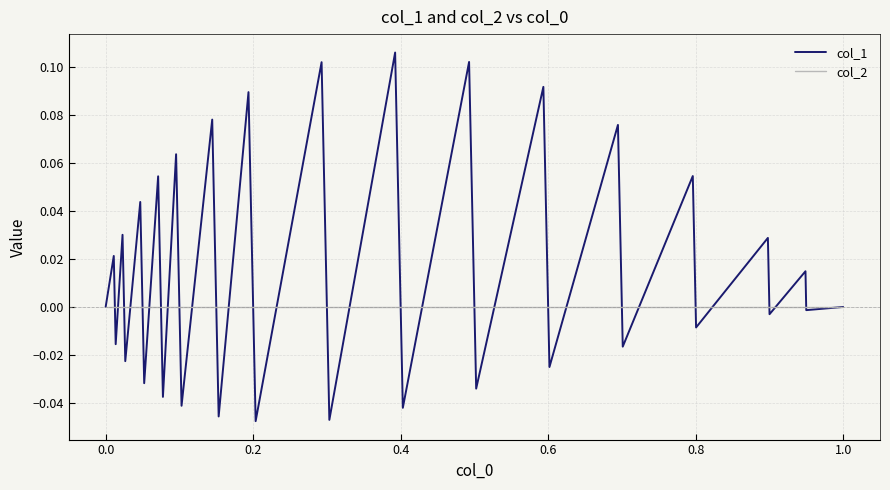

Does the chart display data point markers on the line(s)?

No